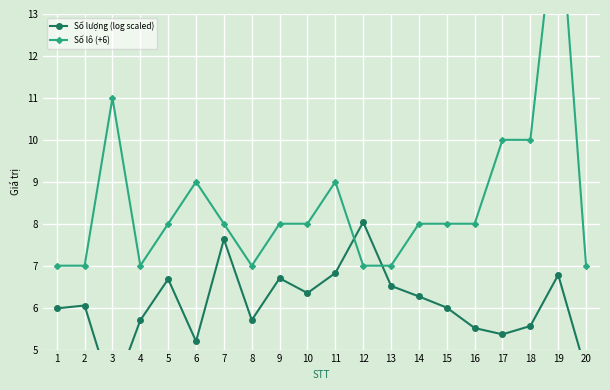

How many values in the Số lượng (log scaled) series exceed 6?

10